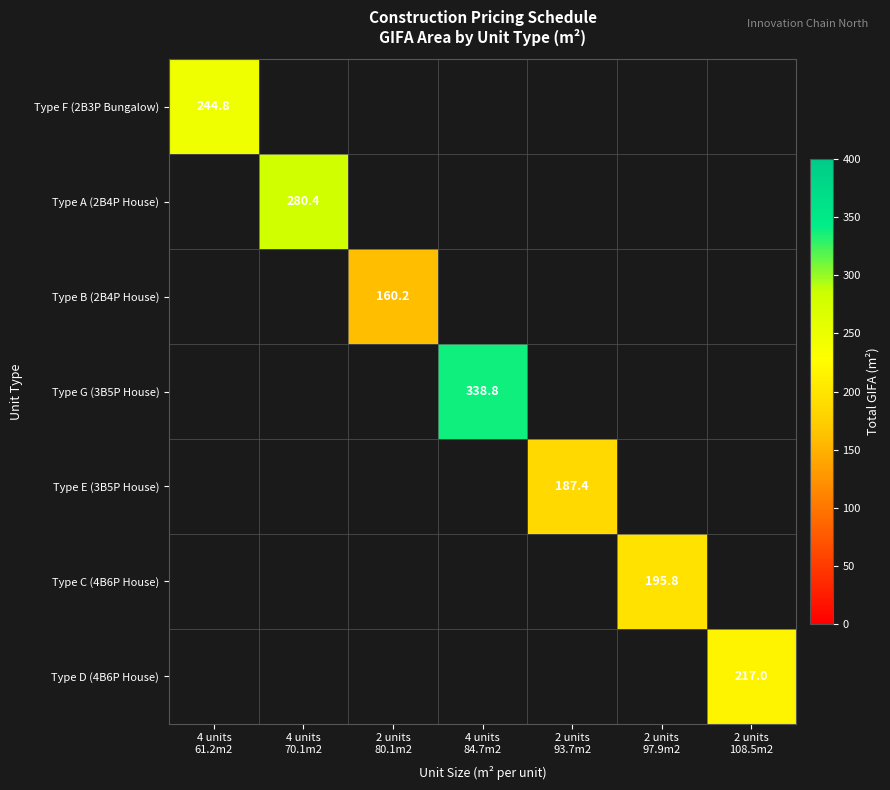

Which series has the largest total across all categories?

Type G (3B5P House)